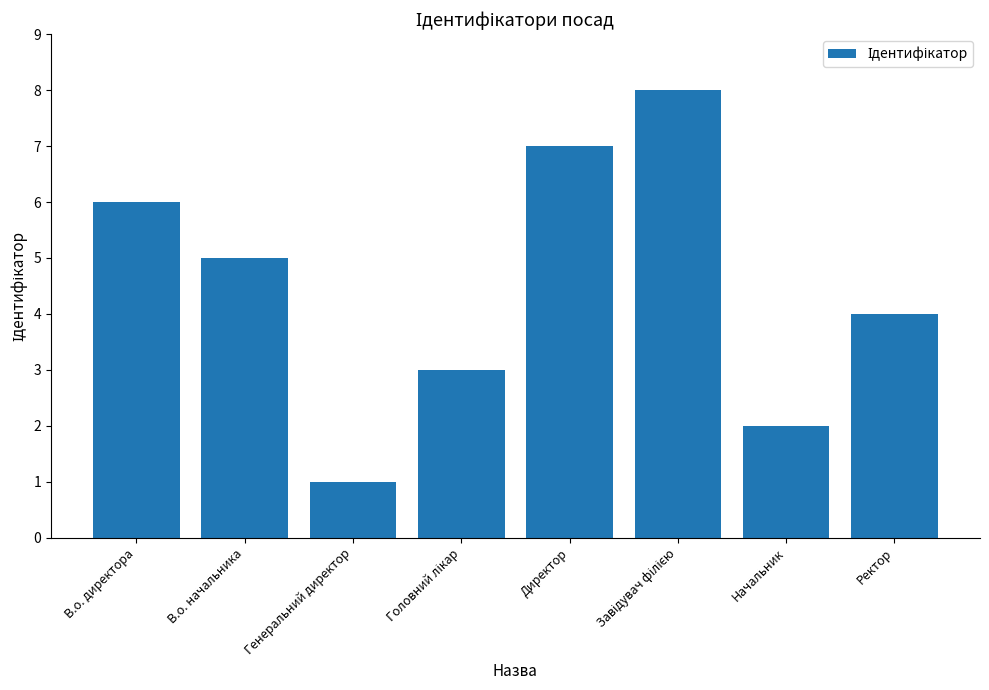

Approximately how many times larger is the value at В.о. начальника compared to Генеральний директор?

5.0